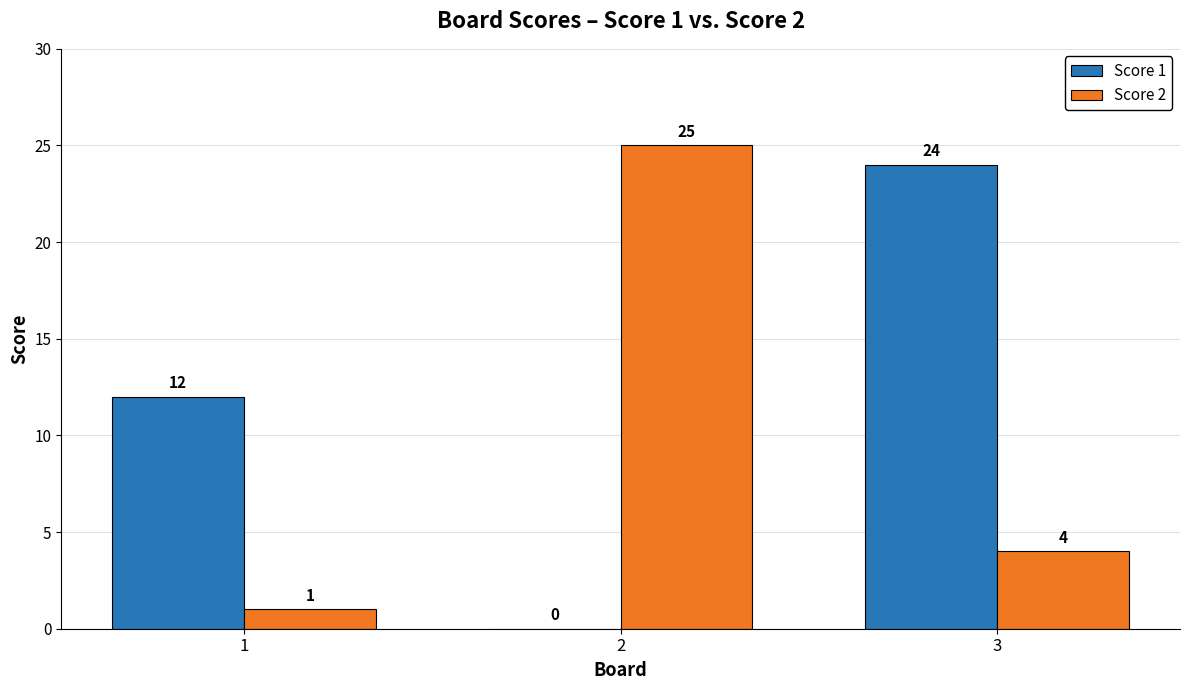

How many distinct data groups are displayed?

2